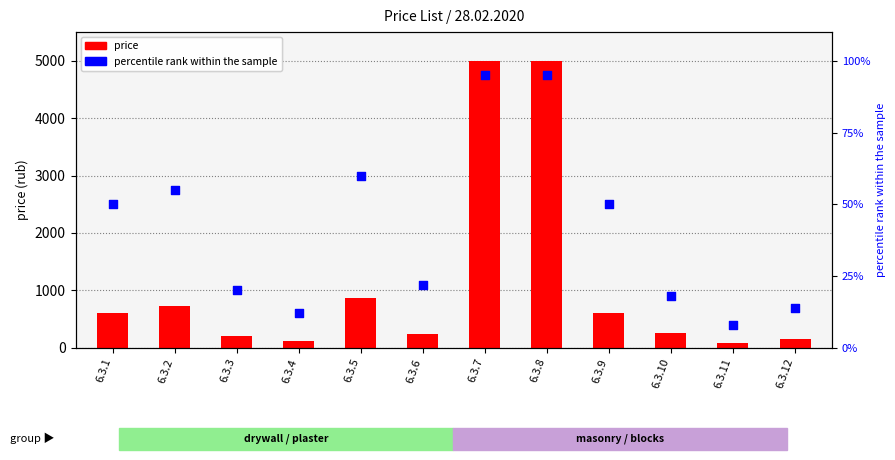

Is the value of percentile rank within the sample at 6.3.7 greater than the value of price at 6.3.9?

No